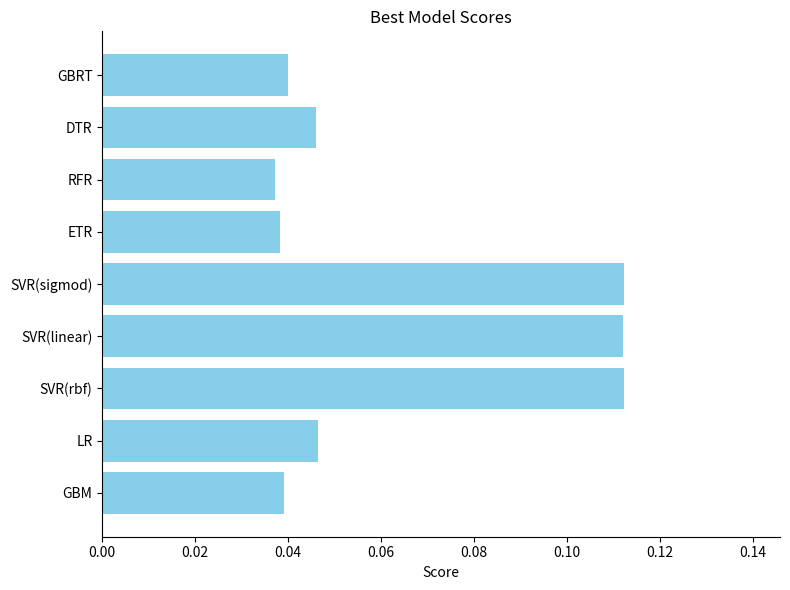

How many values are between 0 and 1?

9